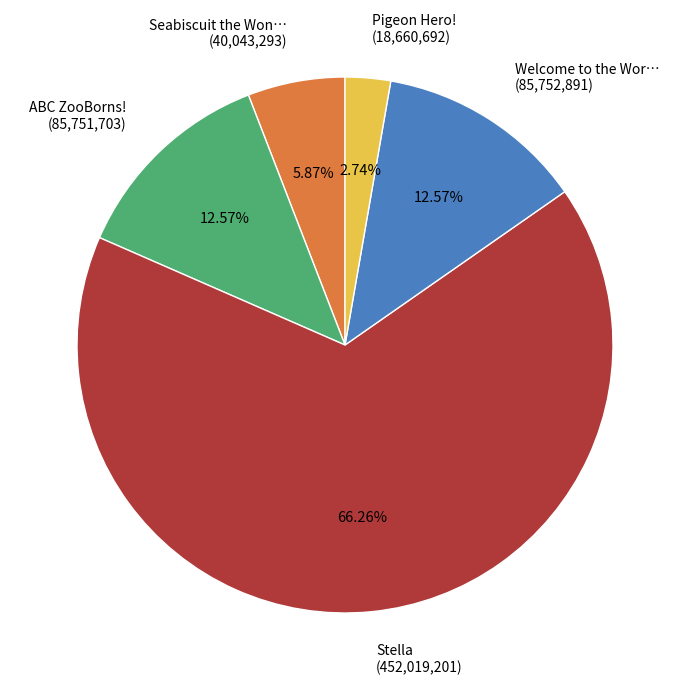

Approximately how many times larger is the value at Seabiscuit the Won… (40,043,293) compared to Welcome to the Wor… (85,752,891)?

0.5